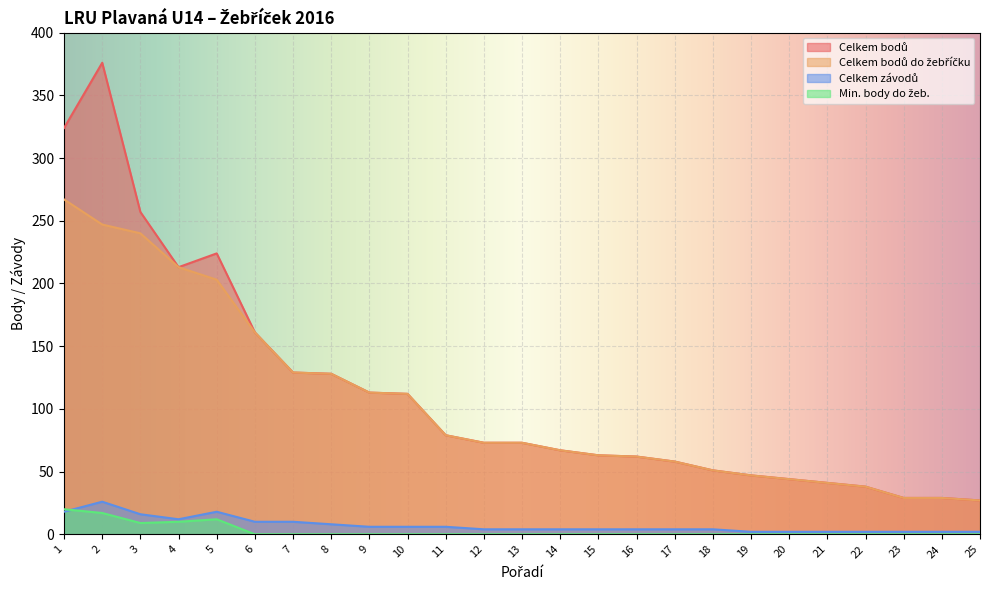

At how many categories does at least one series exceed 29?

22